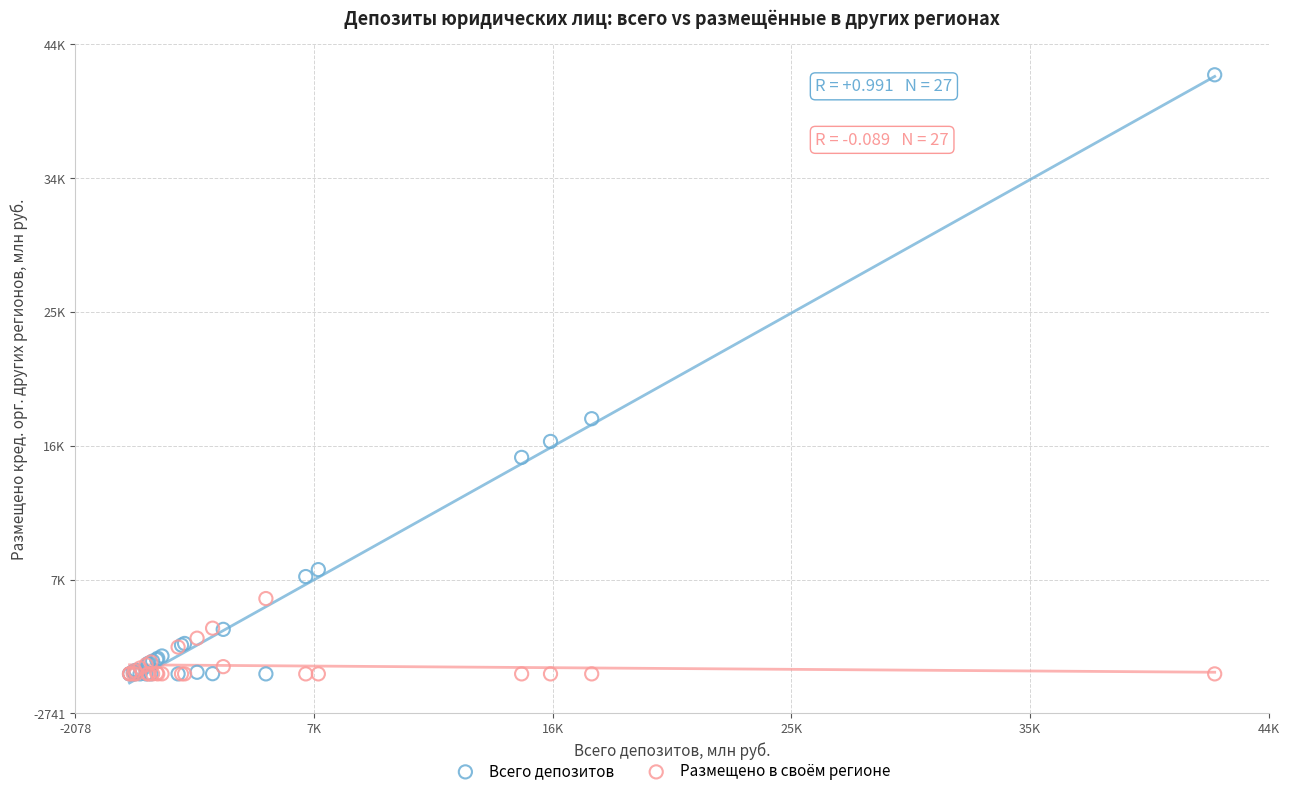

What are all the series names shown in the legend?

Всего депозитов, Размещено в своём регионе